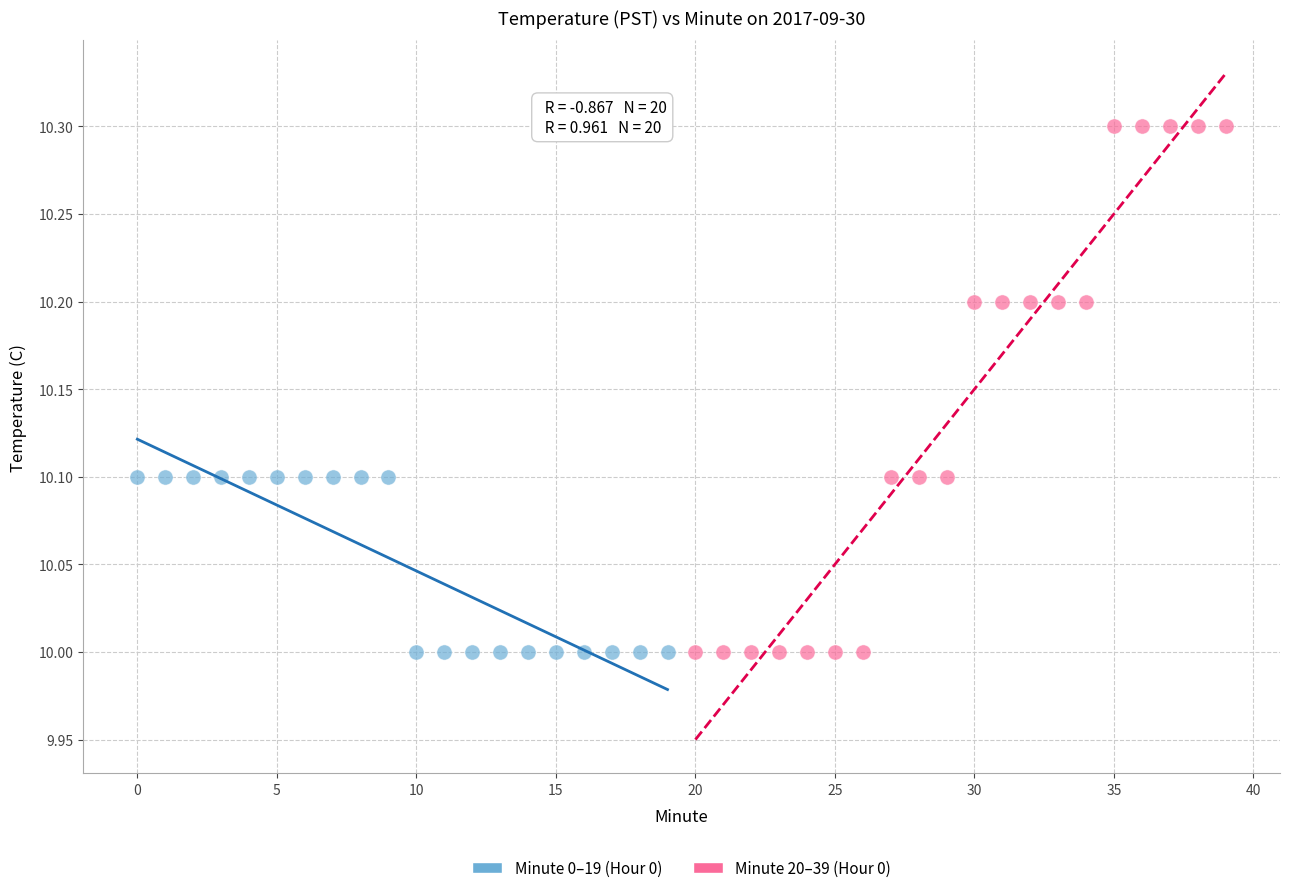

Which series contains the highest Y value?

Minute 20–39 (Hour 0)